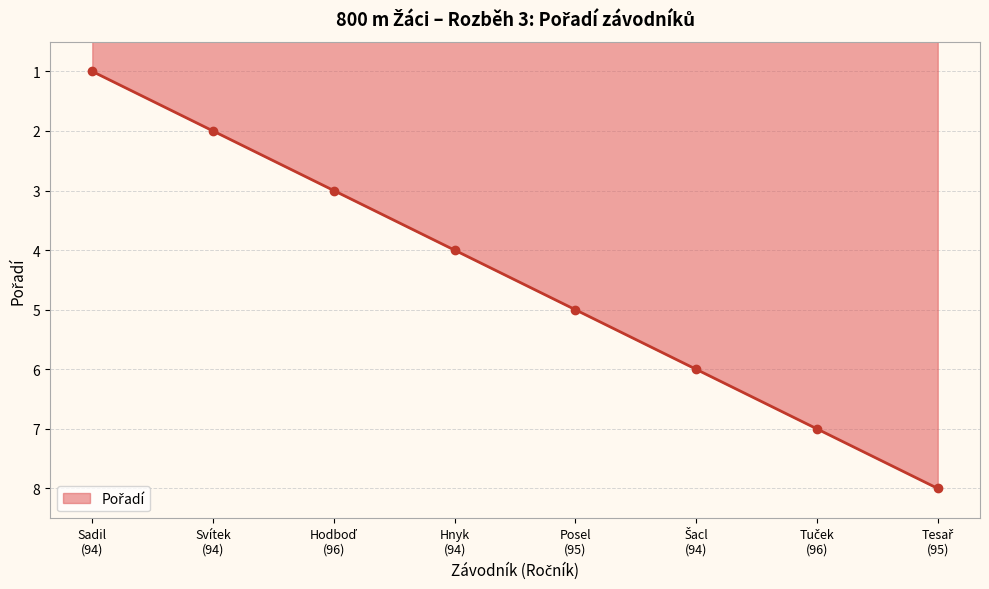

How many distinct data groups are displayed?

1